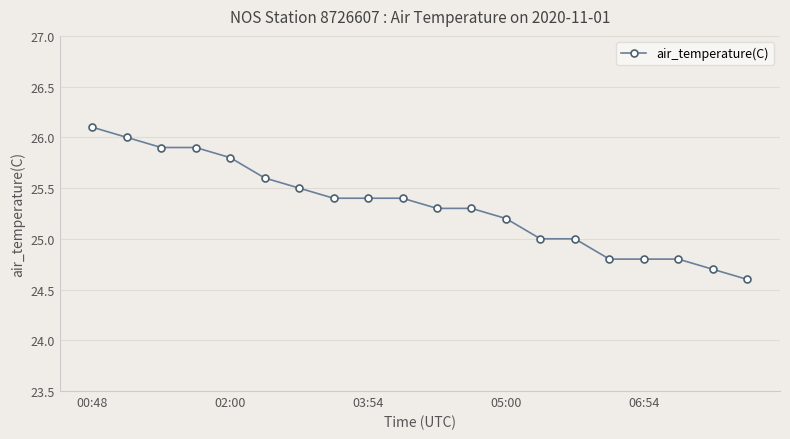

What is the value of the 14th point from the left?

25.0